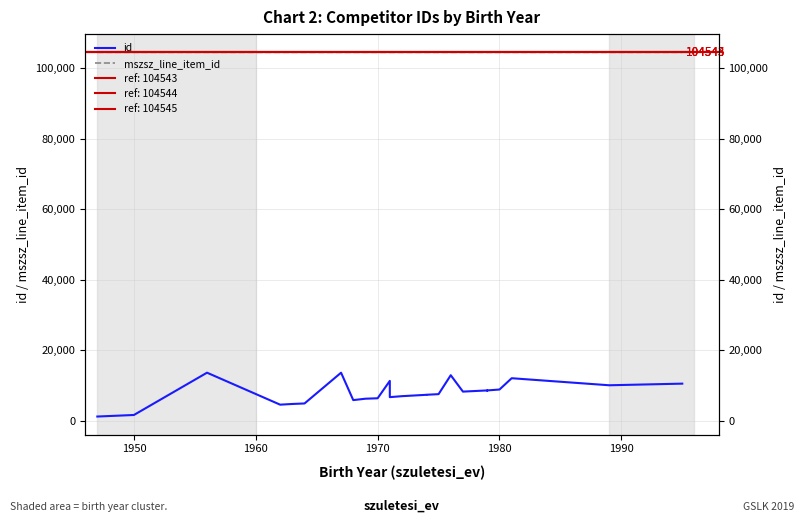

The id series shows 1663 at 1950. True or false?

True